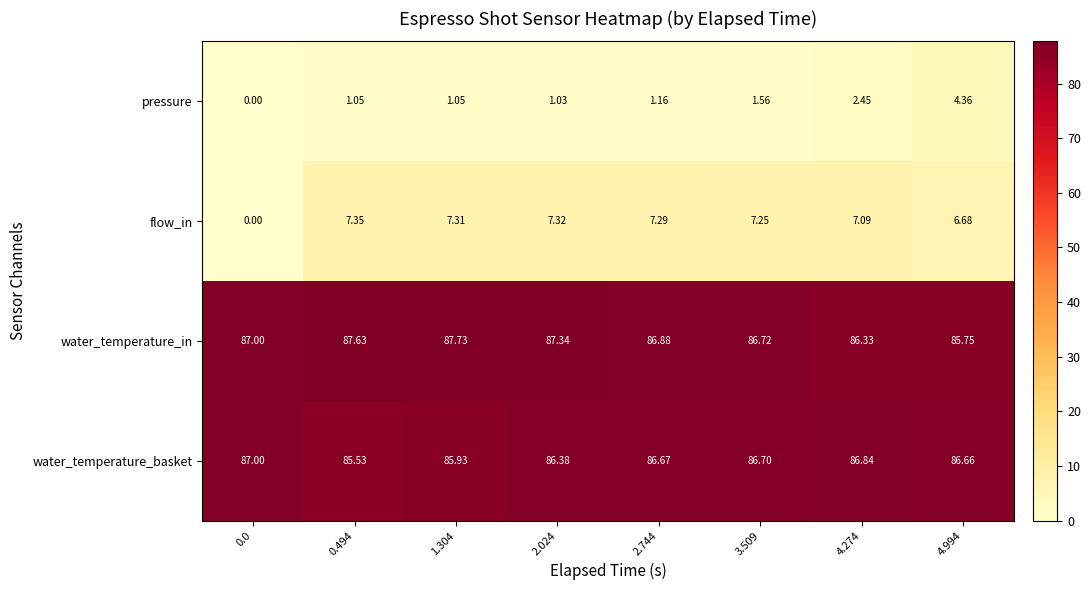

Which series has the largest total across all categories?

water_temperature_in